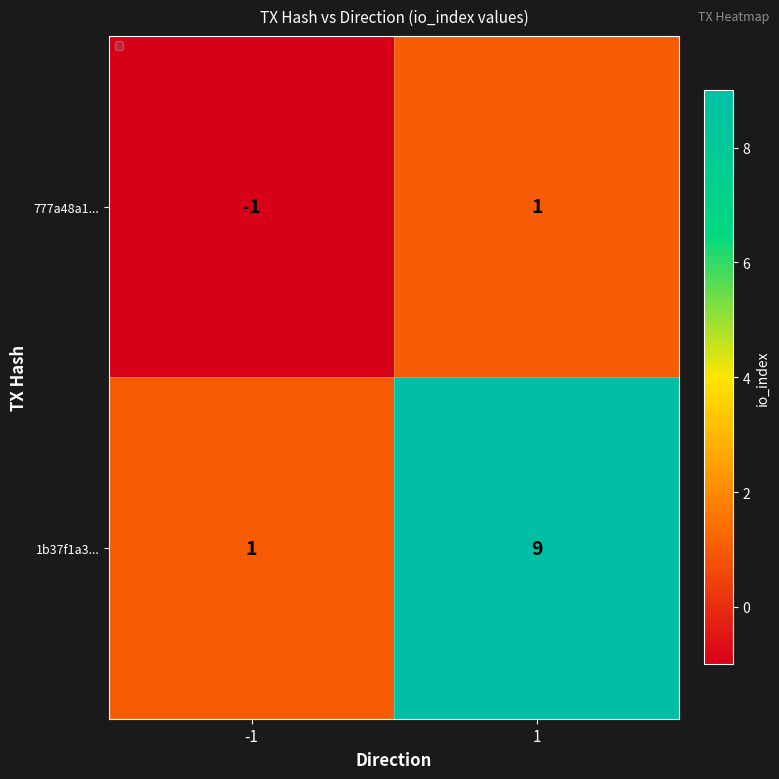

Reading left to right, list all the values displayed in this chart.

777a48a1...: -1	1
1b37f1a3...: 1	9